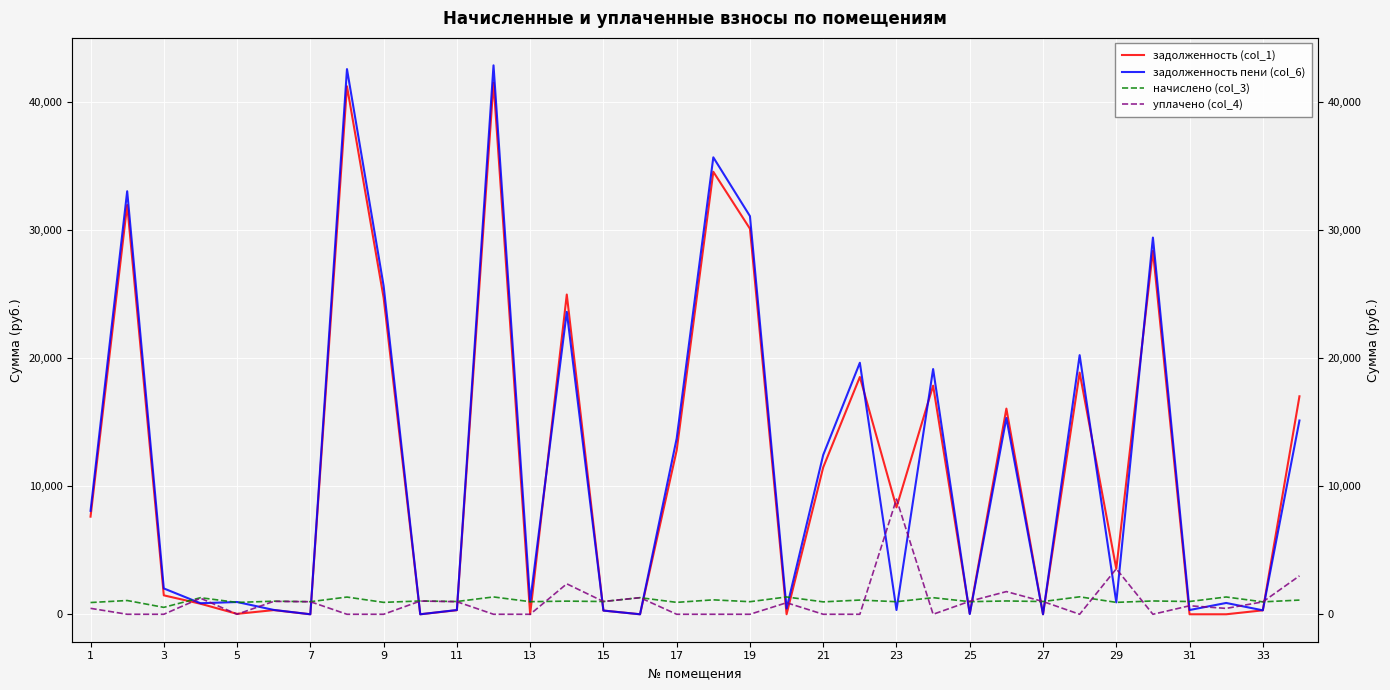

What is the lowest value of the начислено (col_3) series?

539.4